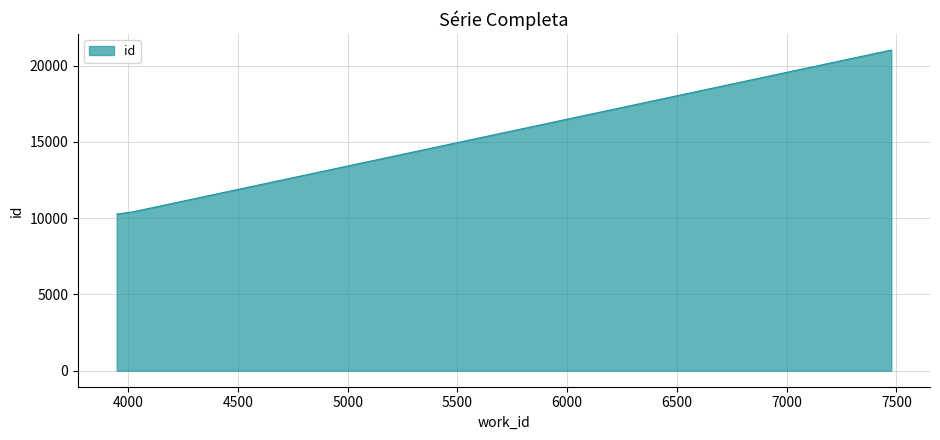

How many values are below 10417?

1